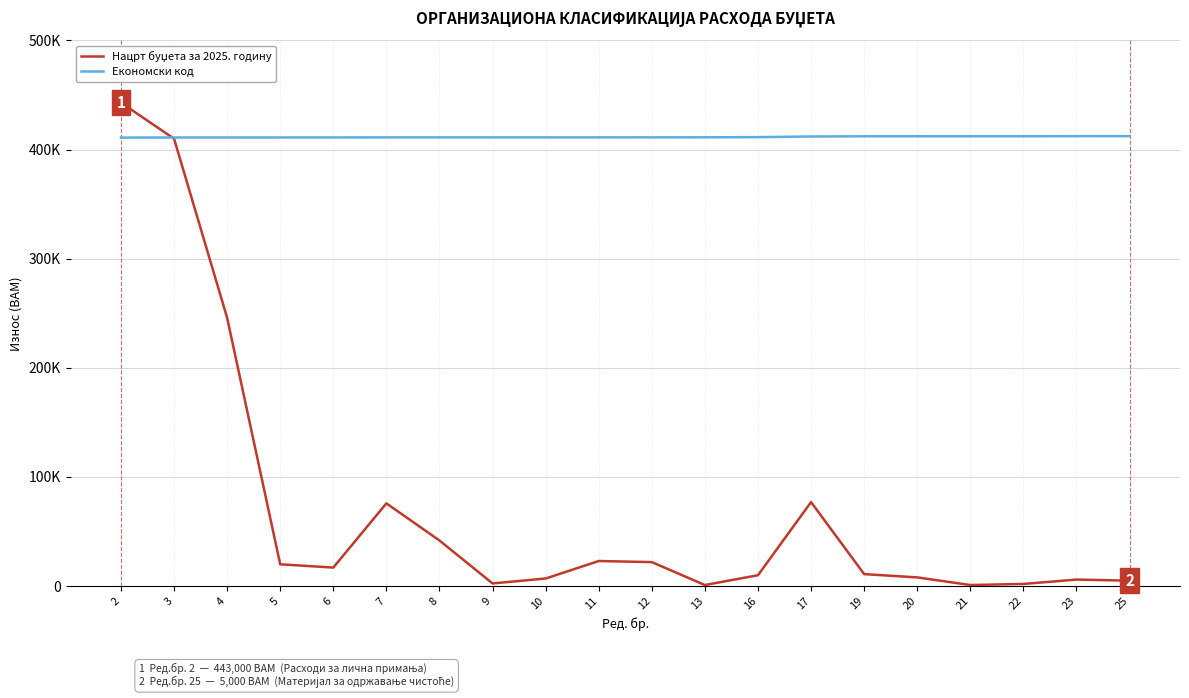

List the series in order of their overall mean, lowest first.

Нацрт буџета за 2025. годину, Економски код